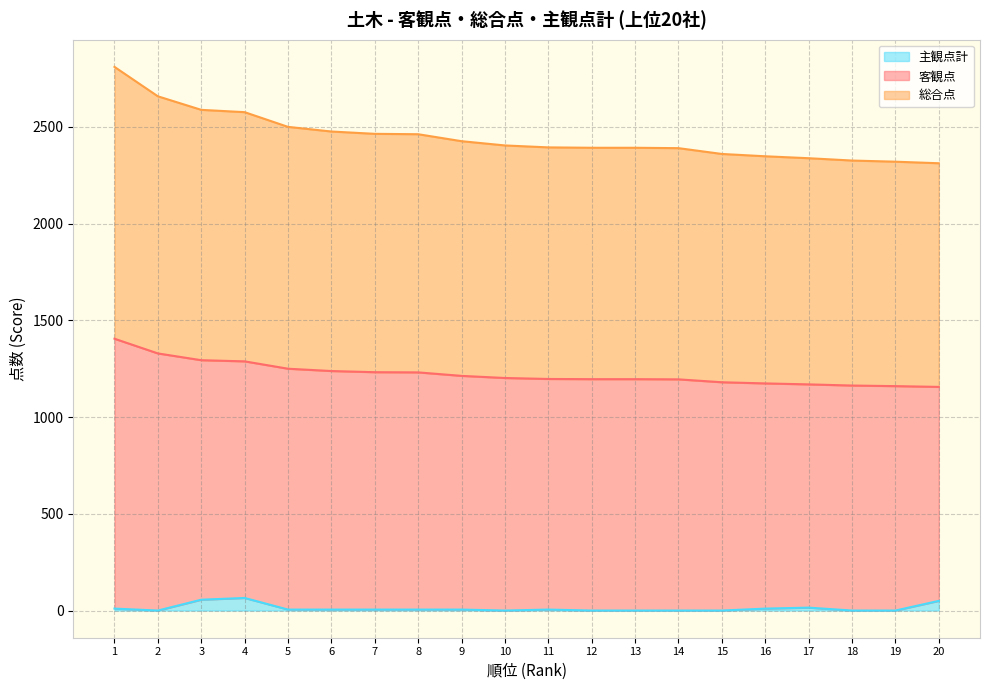

At which category does the chart reach its peak across all series?

1